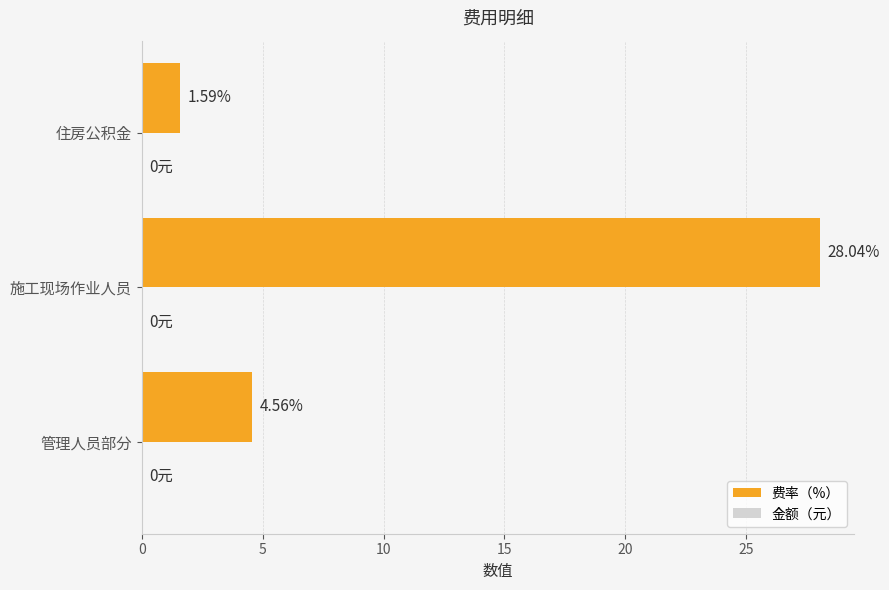

Rank the categories by value from lowest to highest.

住房公积金, 管理人员部分, 施工现场作业人员